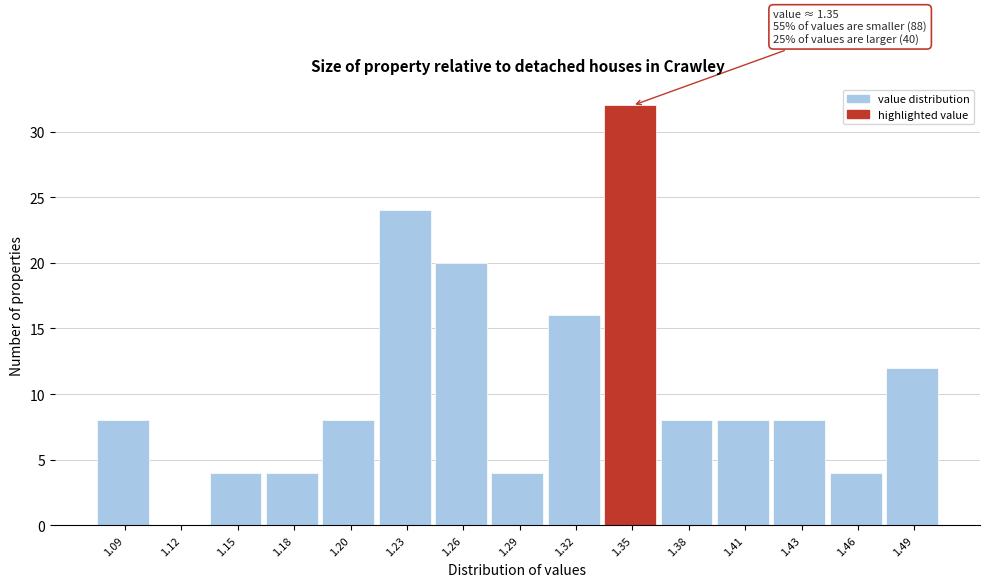

Reading left to right, extract all data points from this chart.

1.09=8	1.12=0	1.15=4	1.18=4	1.20=8	1.23=24	1.26=20	1.29=4	1.32=16	1.35=32	1.38=8	1.41=8	1.43=8	1.46=4	1.49=12